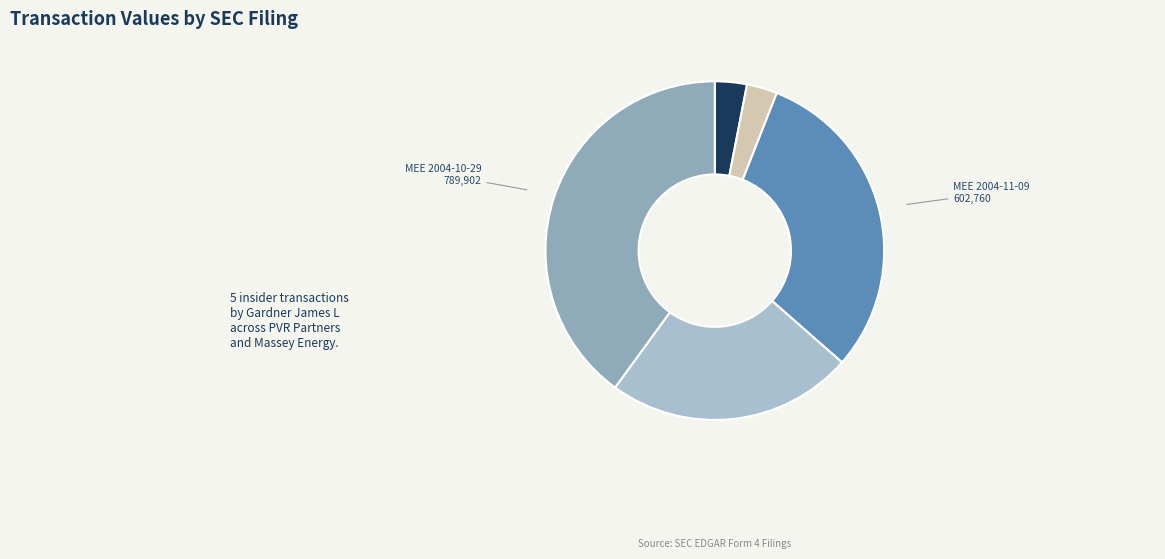

Count the number of slices in the pie.

5